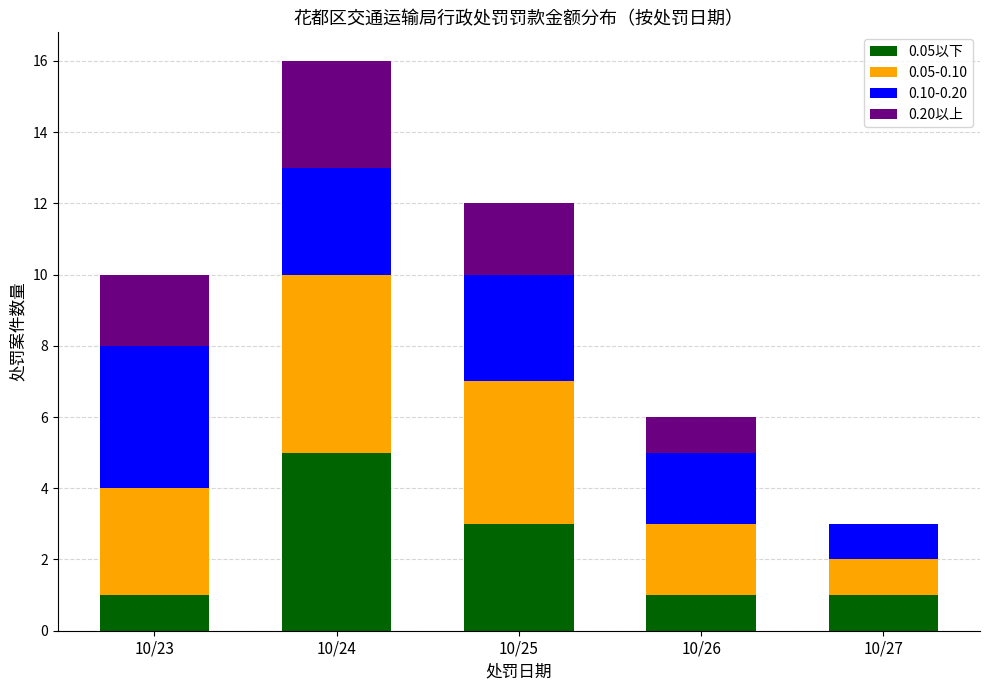

The 0.05以下 series shows 1 at 10/23. True or false?

True